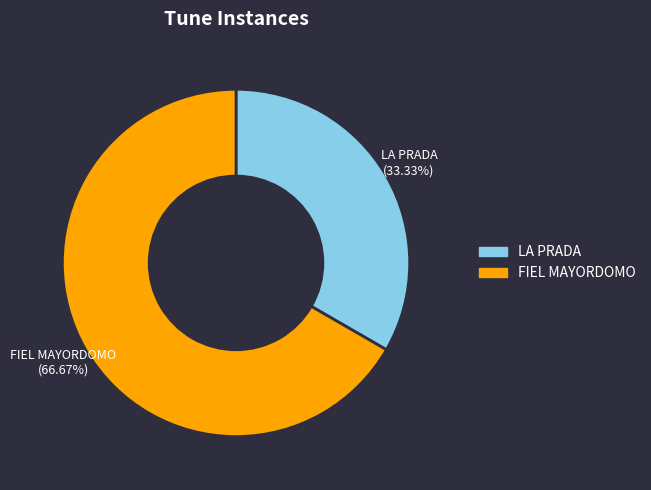

Which category has the biggest portion of the pie?

FIEL MAYORDOMO